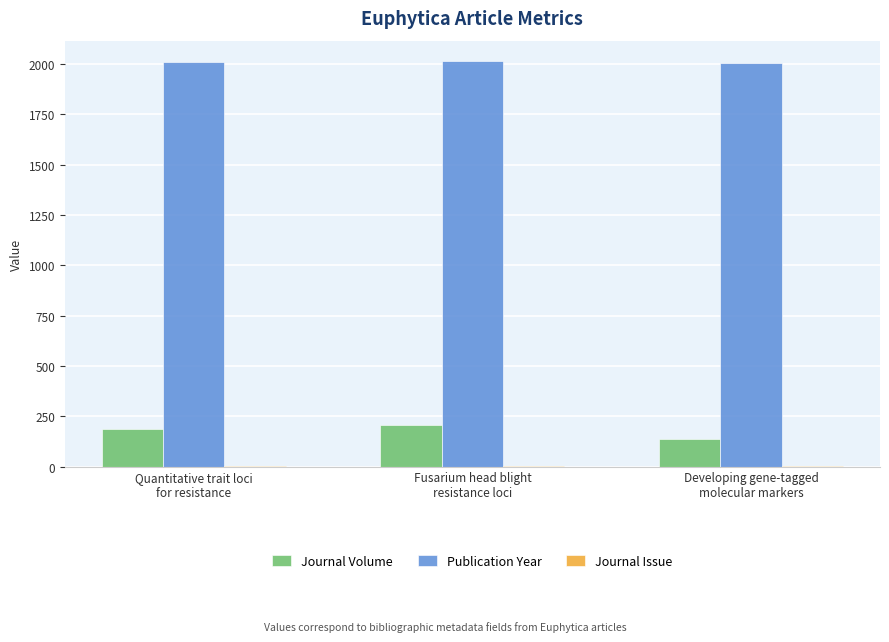

Which series has the widest spread of values?

Journal Volume